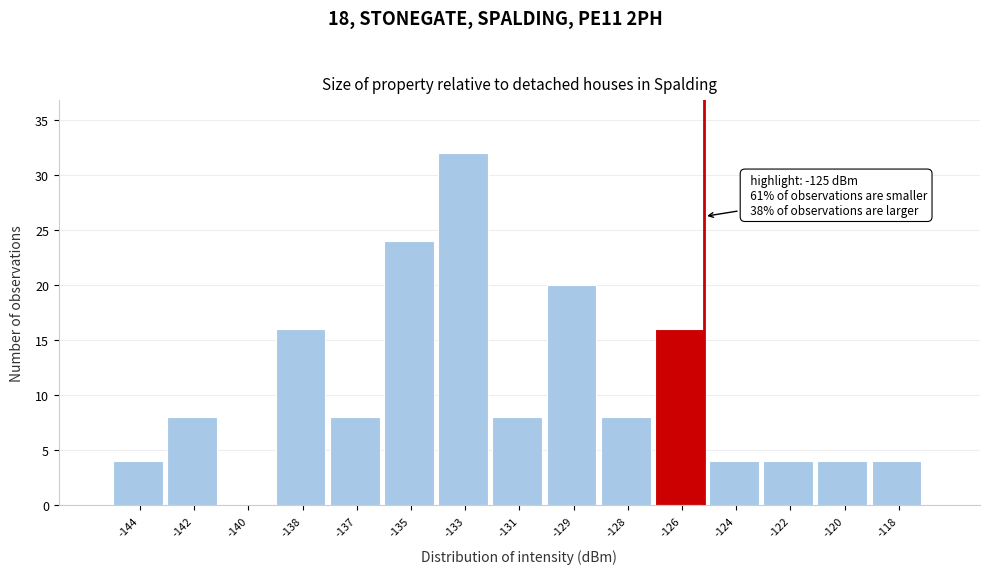

Reading right to left, what are all the values shown in this chart?

-118=4	-120=4	-122=4	-124=4	-126=16	-128=8	-129=20	-131=8	-133=32	-135=24	-137=8	-138=16	-140=0	-142=8	-144=4